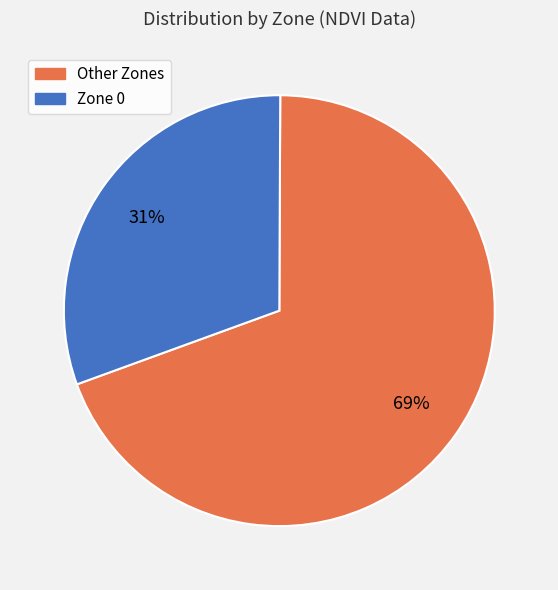

Which has a higher value, Zone 0 or Other Zones?

Other Zones